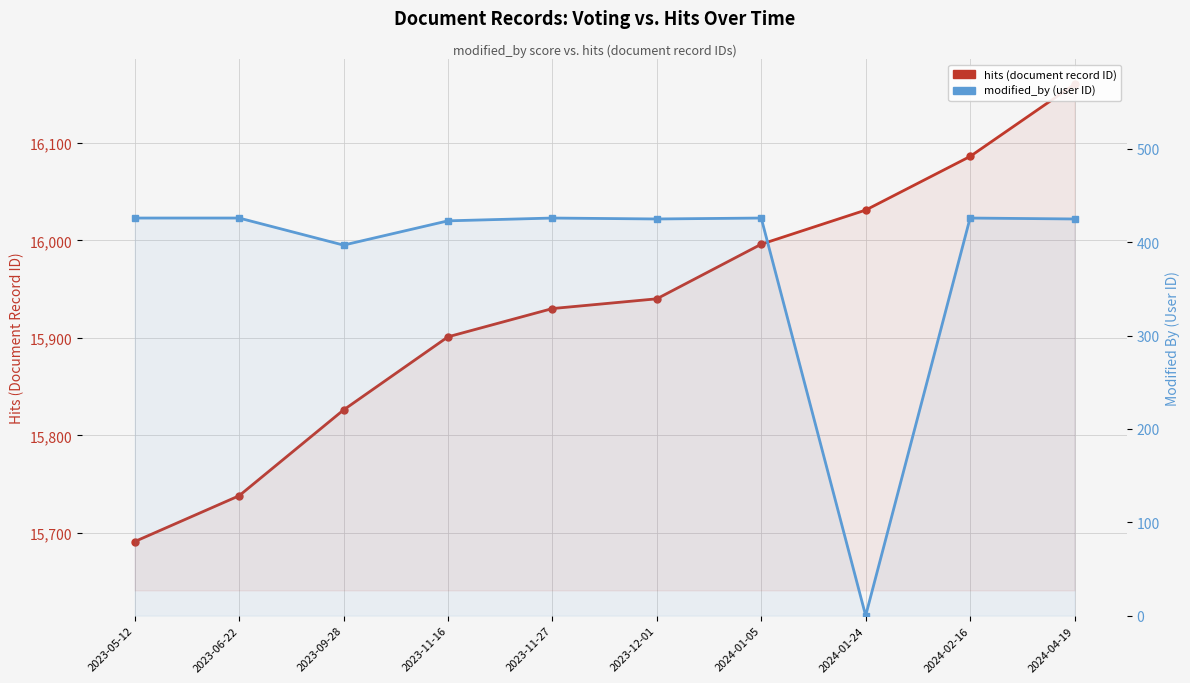

Rank the series by their maximum value, from lowest to highest.

modified_by (user ID), hits (document record ID)